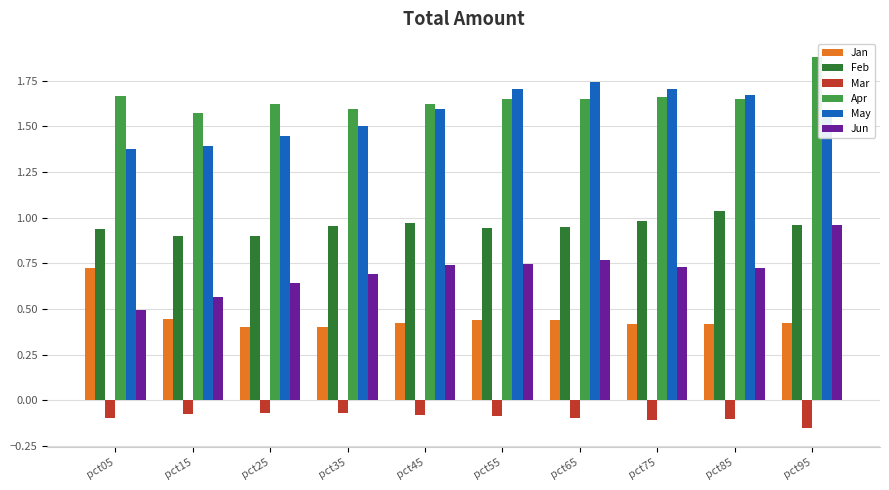

What is the sum of the Feb values at pct35 and pct45?

1.9